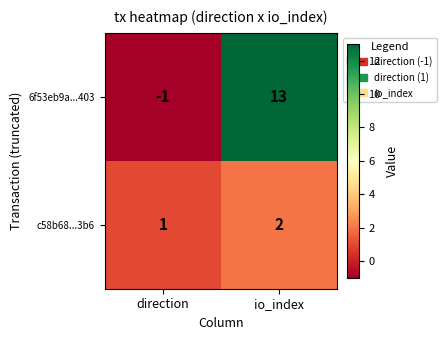

Reading left to right, what are all the values shown in this chart?

6f53eb9a...403: -1	13
c58b68...3b6: 1	2